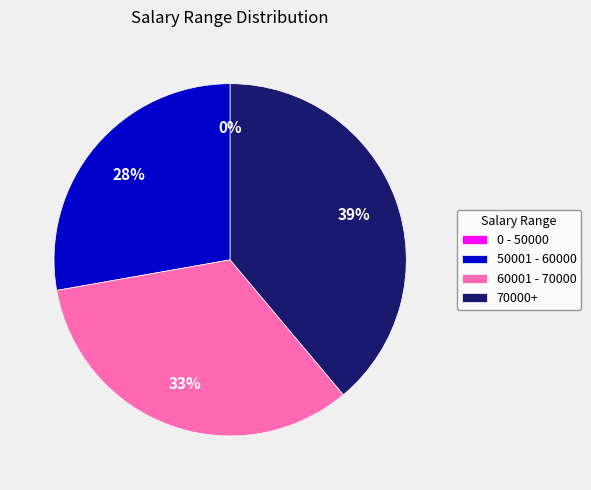

True or false: 50001 - 60000 accounts for 39% of the total.

False